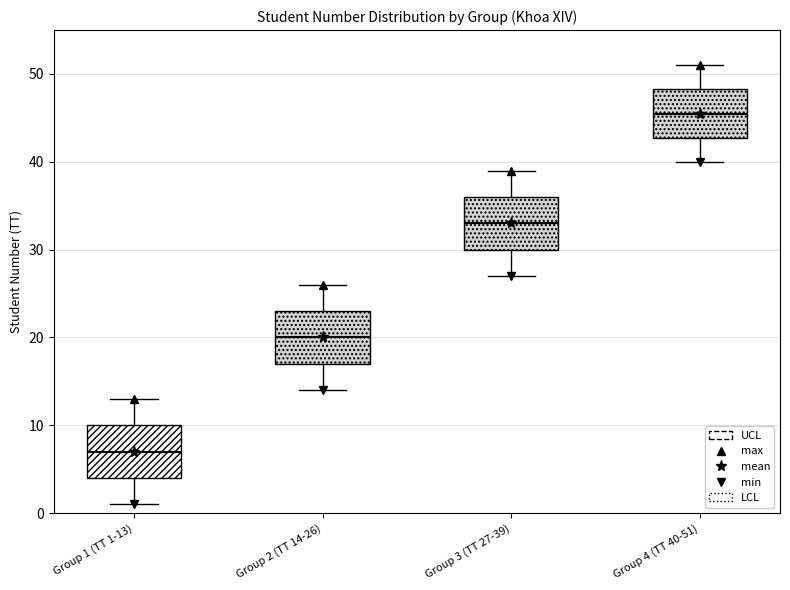

Reading left to right, read every box against the y-axis: the position of its median line, the range the box covers, and the ends of its whiskers. The values are not printed on the chart, so give them approximately, as read against the axis.

Group 1 (TT 1-13): median 7, box 4 to 10, whiskers 1 to 13
Group 2 (TT 14-26): median 20, box 17 to 23, whiskers 14 to 26
Group 3 (TT 27-39): median 33, box 30 to 36, whiskers 27 to 39
Group 4 (TT 40-51): median 46, box 43 to 48, whiskers 40 to 51